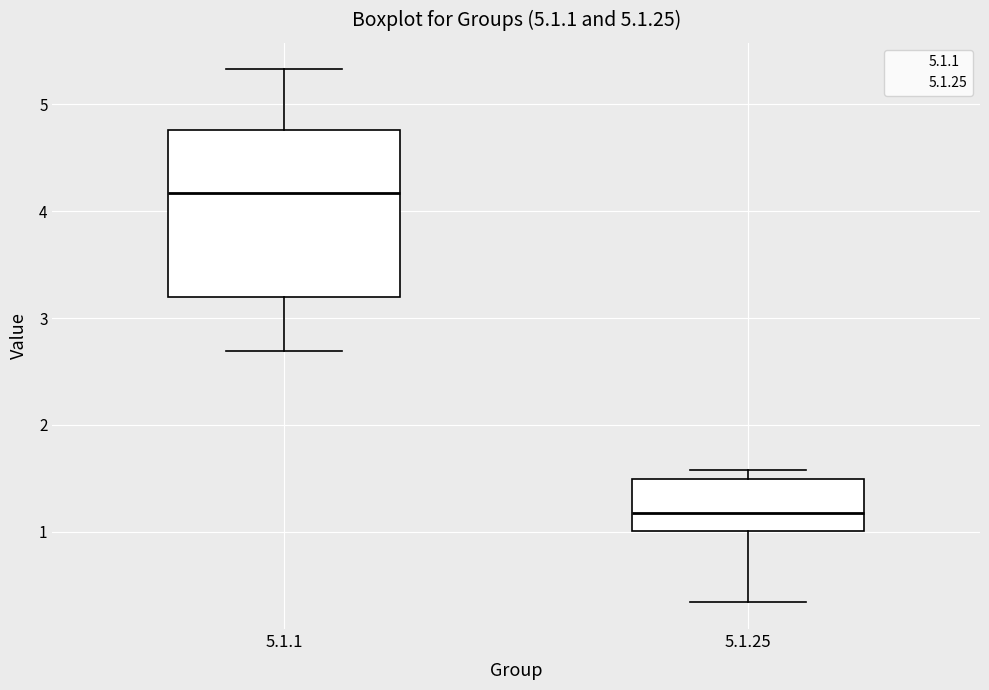

Comparing the boxes themselves (not the whiskers), which one is the tallest?

5.1.1